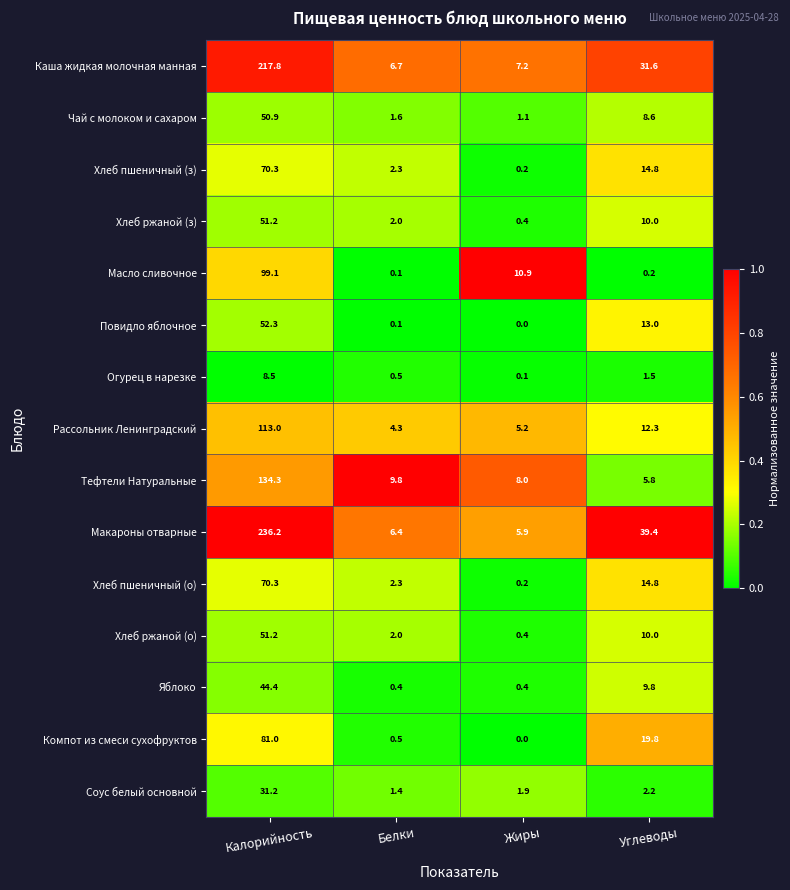

List the labels in order of Хлеб пшеничный (з) value, smallest first.

Жиры, Белки, Углеводы, Калорийность